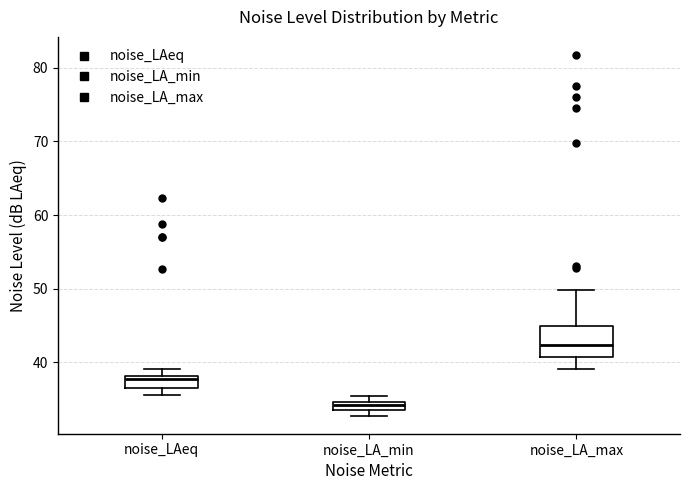

Comparing the boxes themselves (not the whiskers), which one is the tallest?

noise_LA_max